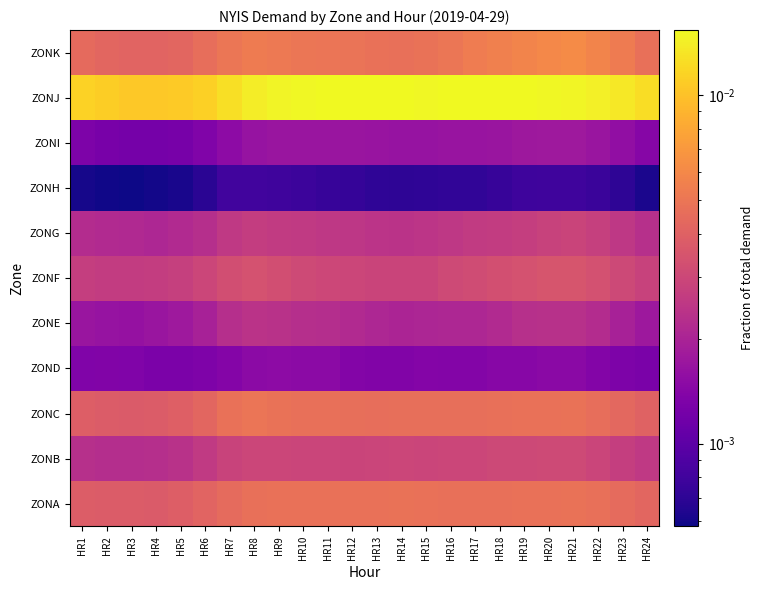

At how many categories does at least one series exceed 0?

24